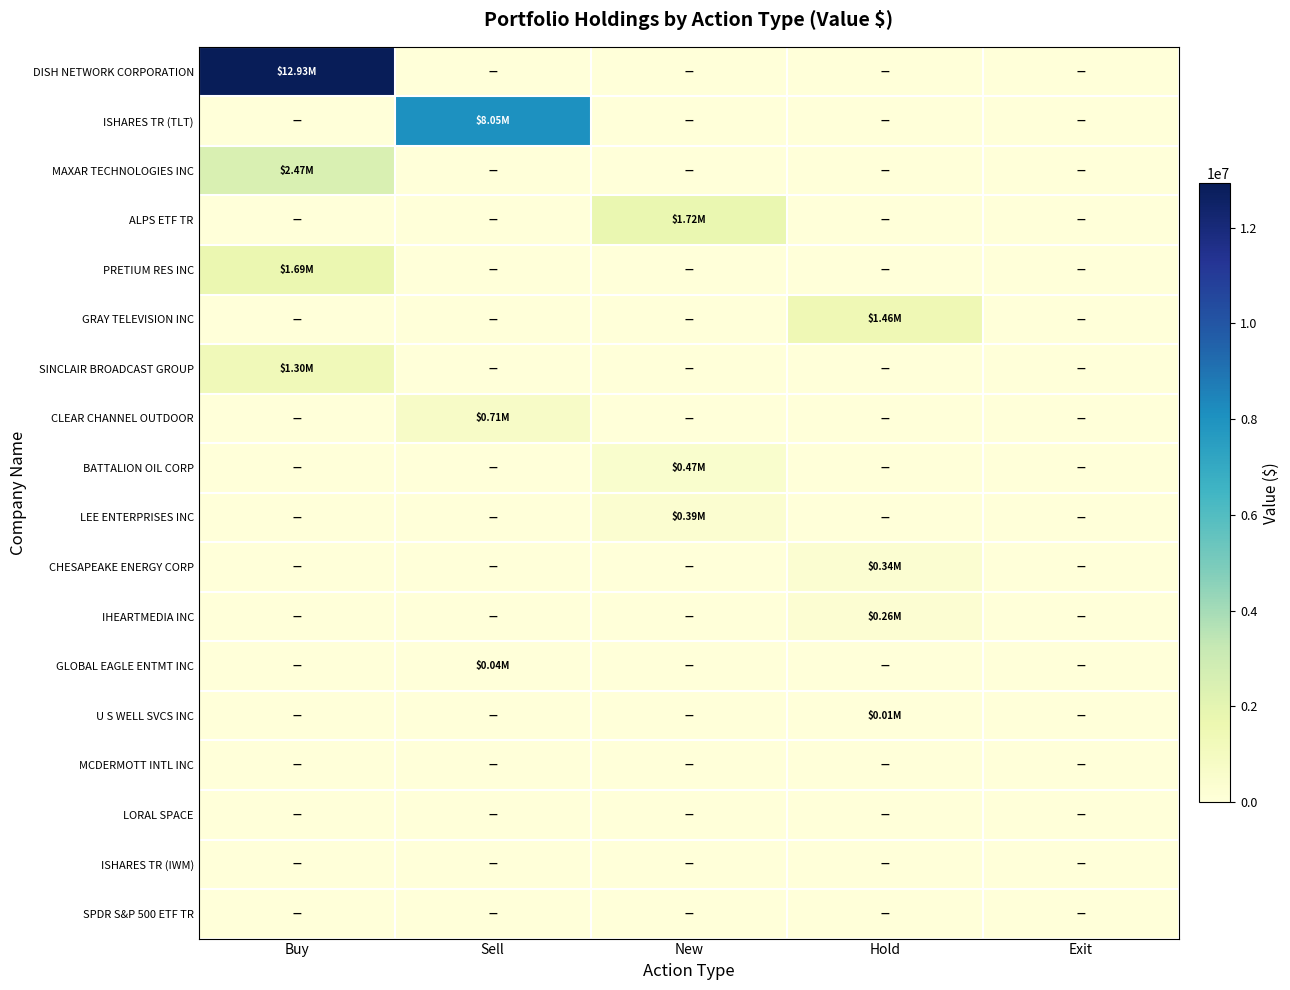

Which label corresponds to the largest value in the chart?

Buy